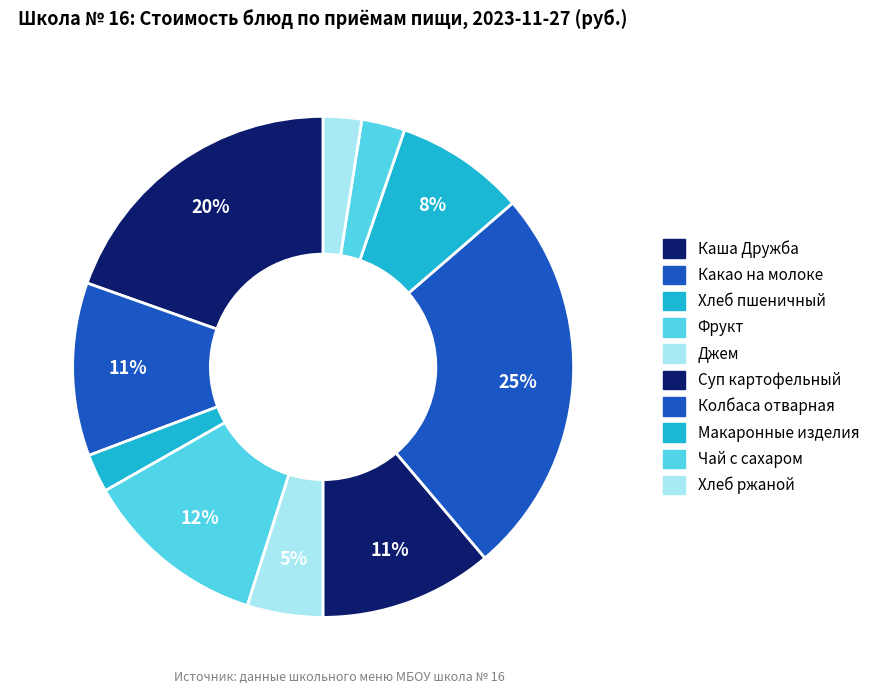

What is the ratio of the value at Хлеб ржаной to the value at Какао на молоке?

0.2